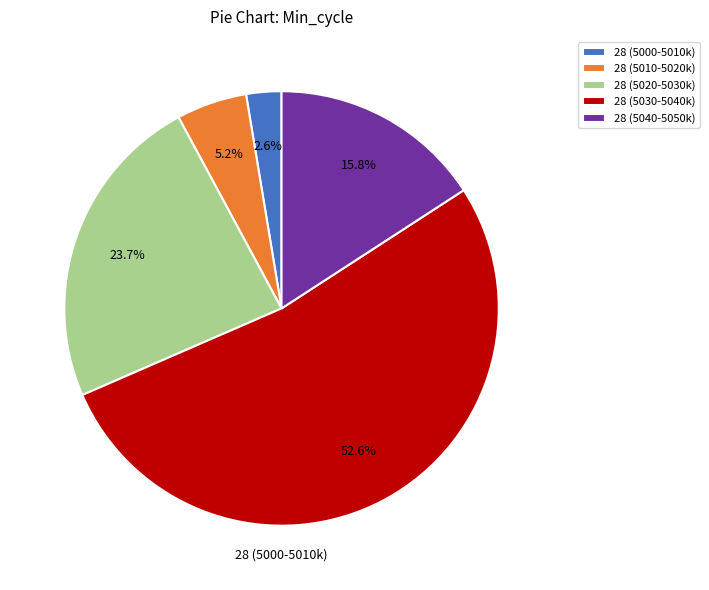

Rank the categories by value from lowest to highest.

28 (5000-5010k), 28 (5010-5020k), 28 (5040-5050k), 28 (5020-5030k), 28 (5030-5040k)